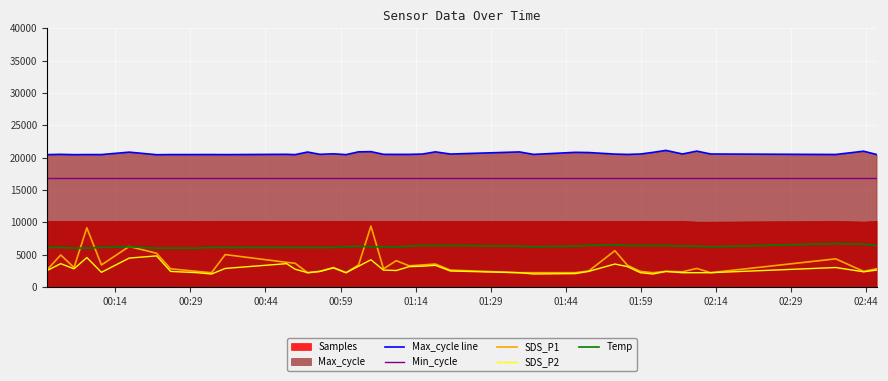

True or false: Max_cycle line and Min_cycle cross at least once.

False